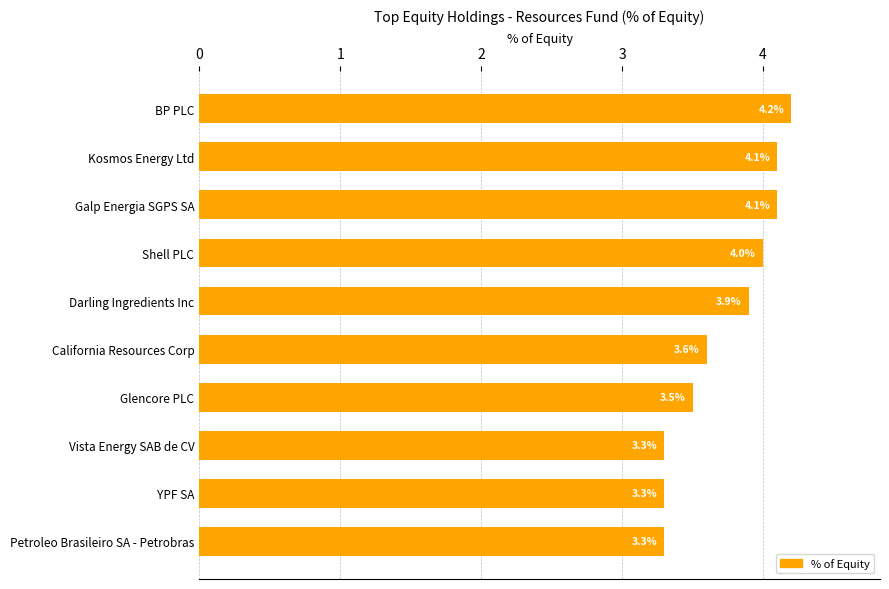

How many bars are there in total?

10